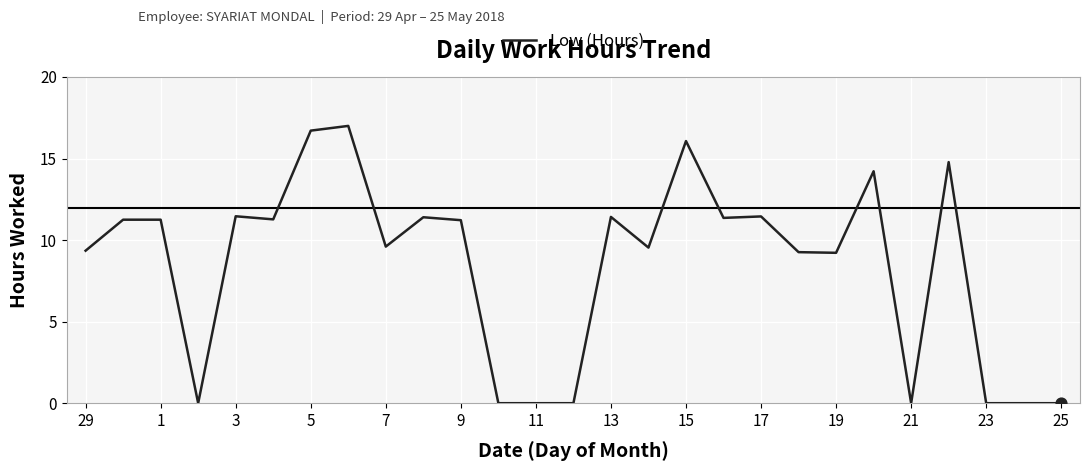

What is the maximum value shown in the chart?

17.0